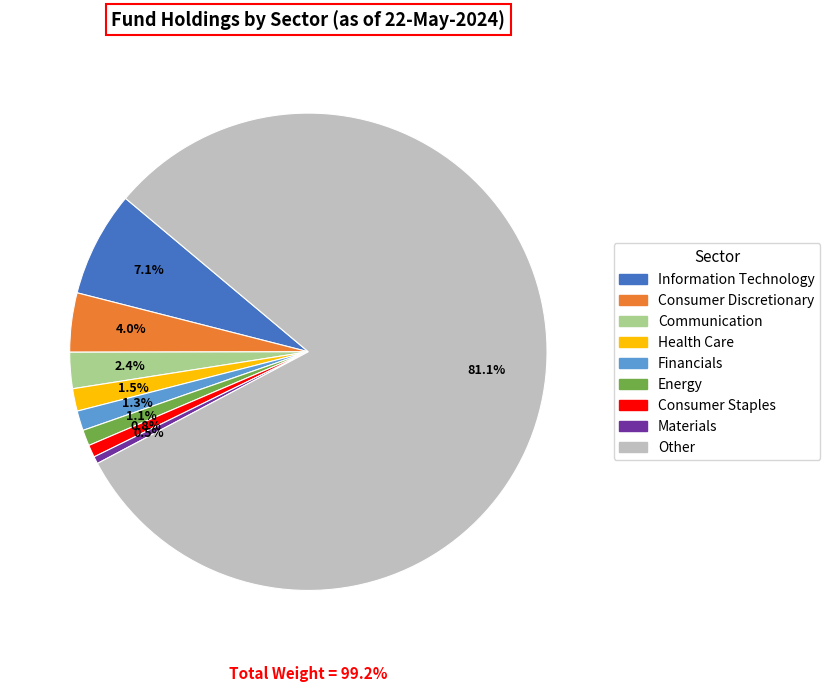

Which slice is the largest?

Other